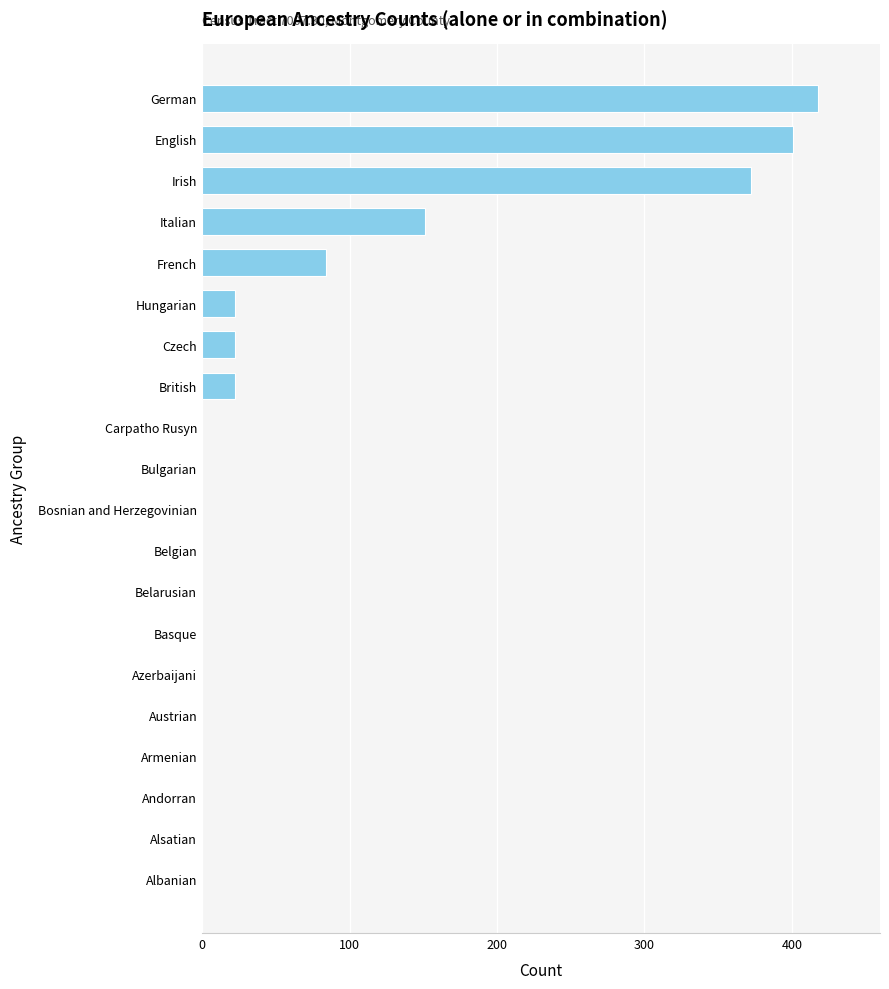

Reading bottom to top, what are all the values shown in this chart?

Albanian=0	Alsatian=0	Andorran=0	Armenian=0	Austrian=0	Azerbaijani=0	Basque=0	Belarusian=0	Belgian=0	Bosnian and Herzegovinian=0	Bulgarian=0	Carpatho Rusyn=0	British=22	Czech=22	Hungarian=22	French=84	Italian=151	Irish=372	English=401	German=418